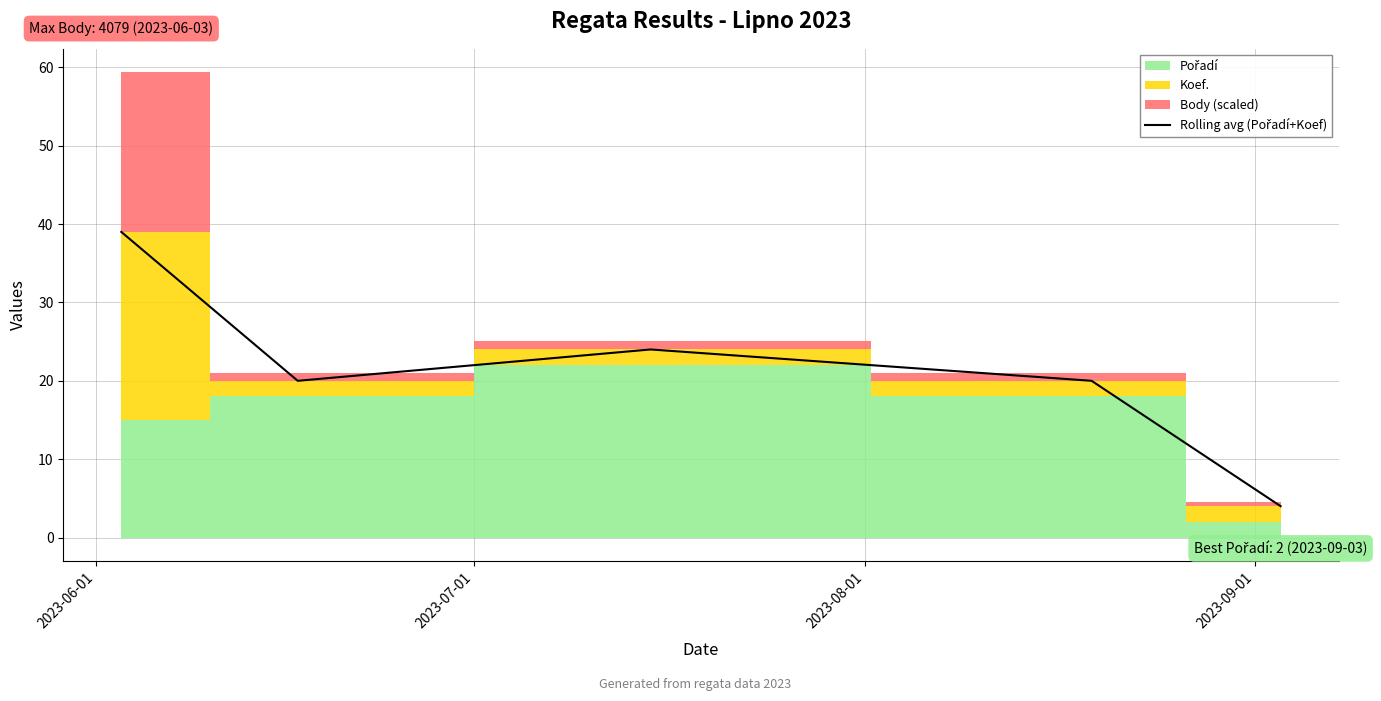

How many lines are shown in the chart?

1